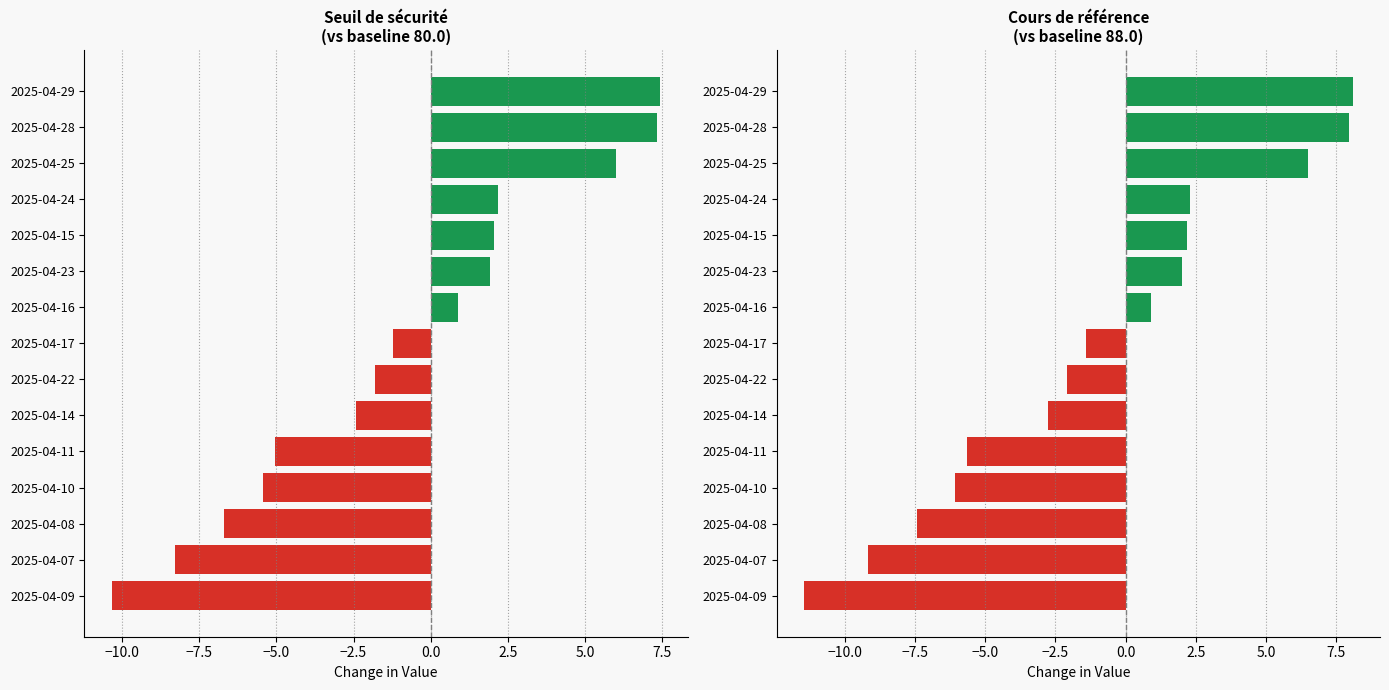

What is the sum of all Seuil de sécurité (pos) values?

27.8